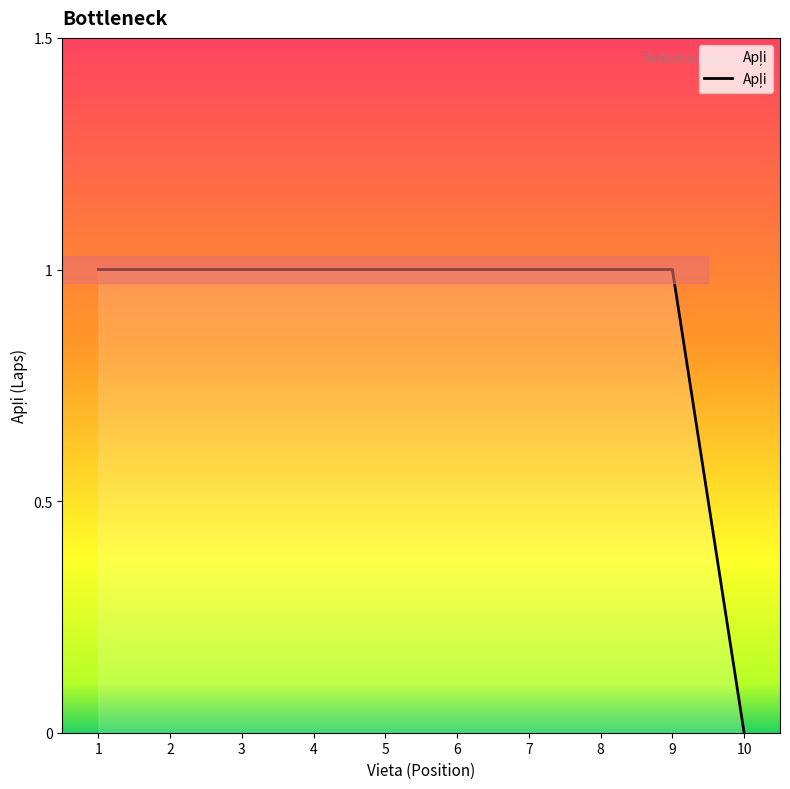

What is the maximum value shown in the chart?

1